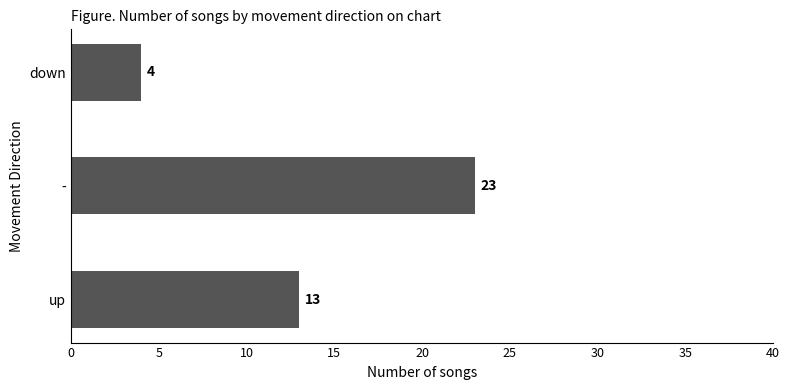

What is the minimum value shown in the chart?

4